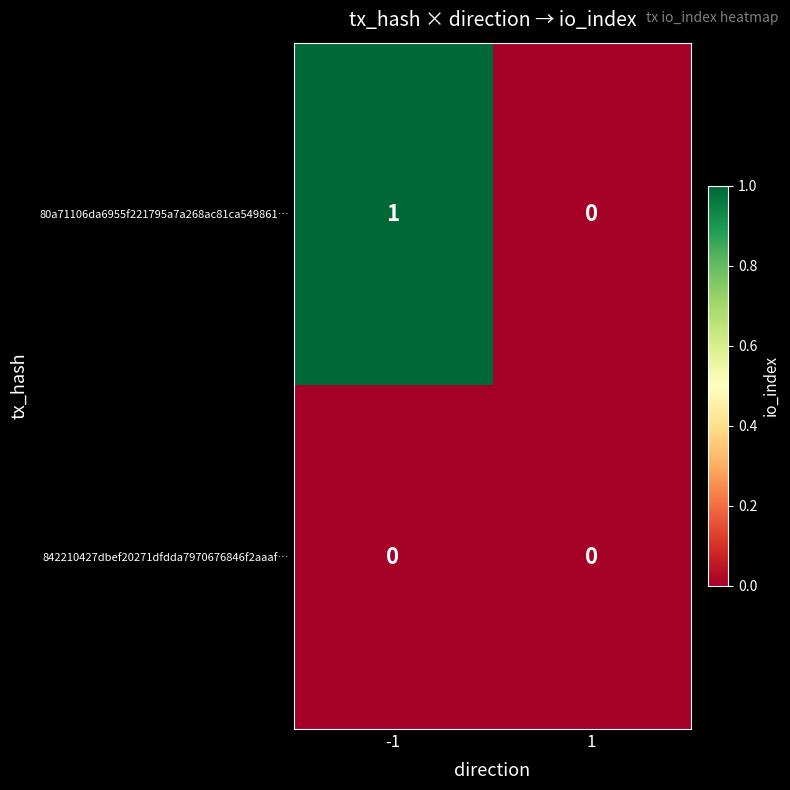

At which category is the sum across all series the highest?

-1